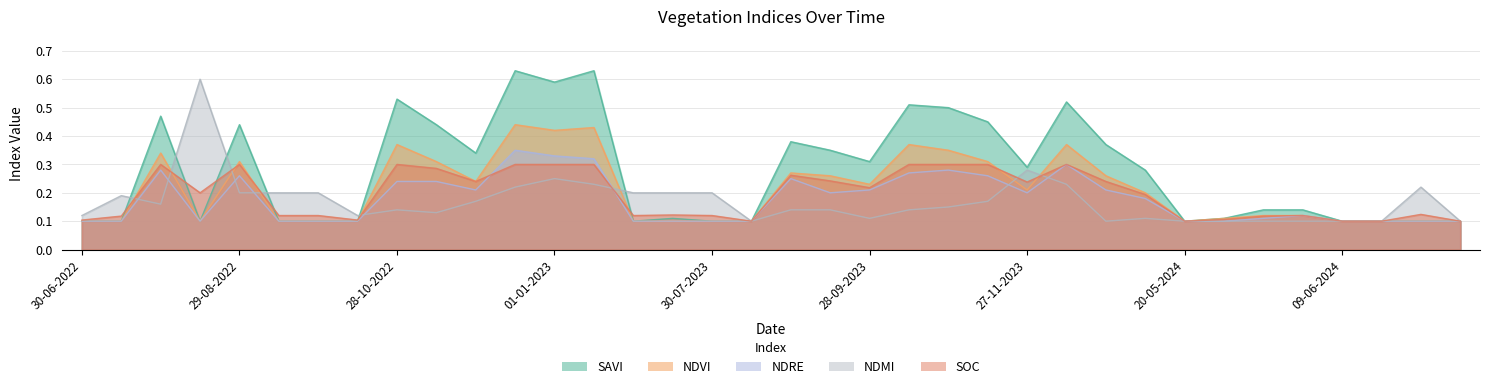

Reading left to right, extract all data points from this chart.

savi: 0.1	0.1	0.5	0.1	0.4	0.1	0.1	0.1	0.5	0.4	0.3	0.6	0.6	0.6	0.1	0.1	0.1	0.1	0.4	0.3	0.3	0.5	0.5	0.5	0.3	0.5	0.4	0.3	0.1	0.1	0.1	0.1	0.1	0.1	0.1	0.1
ndvi: 0.1	0.1	0.3	0.1	0.3	0.1	0.1	0.1	0.4	0.3	0.2	0.4	0.4	0.4	0.1	0.1	0.1	0.1	0.3	0.3	0.2	0.4	0.3	0.3	0.2	0.4	0.3	0.2	0.1	0.1	0.1	0.1	0.1	0.1	0.1	0.1
ndre: 0.1	0.1	0.3	0.1	0.3	0.1	0.1	0.1	0.2	0.2	0.2	0.3	0.3	0.3	0.1	0.1	0.1	0.1	0.2	0.2	0.2	0.3	0.3	0.3	0.2	0.3	0.2	0.2	0.1	0.1	0.1	0.1	0.1	0.1	0.1	0.1
ndmi: 0.1	0.2	0.2	0.6	0.2	0.2	0.2	0.1	0.1	0.1	0.2	0.2	0.2	0.2	0.2	0.2	0.2	0.1	0.1	0.1	0.1	0.1	0.1	0.2	0.3	0.2	0.1	0.1	0.1	0.1	0.1	0.1	0.1	0.1	0.2	0.1
soc: 0.1	0.1	0.3	0.2	0.3	0.1	0.1	0.1	0.3	0.3	0.2	0.3	0.3	0.3	0.1	0.1	0.1	0.1	0.3	0.2	0.2	0.3	0.3	0.3	0.2	0.3	0.2	0.2	0.1	0.1	0.1	0.1	0.1	0.1	0.1	0.1